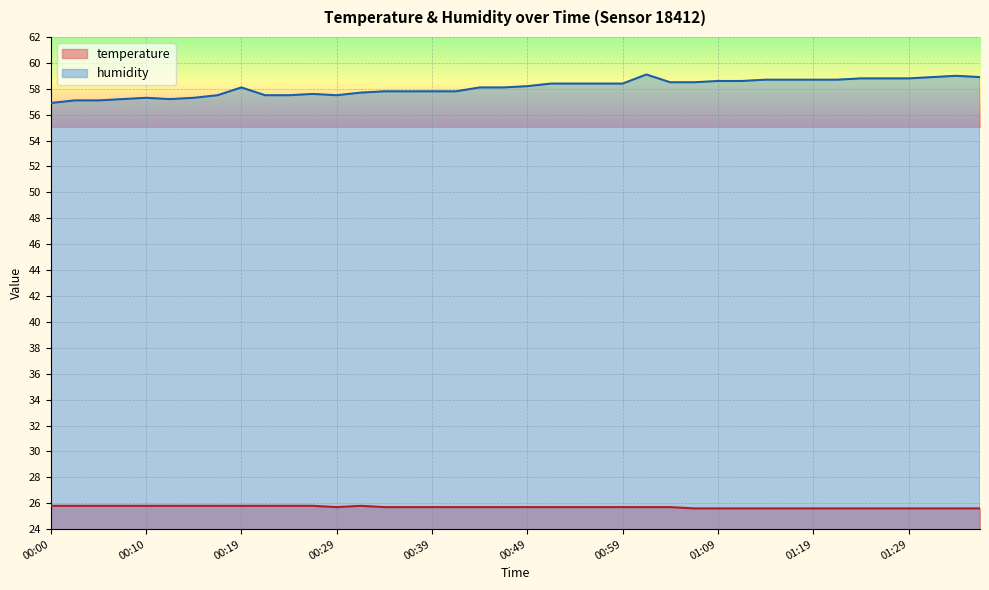

What is the average value of the humidity series?

58.1